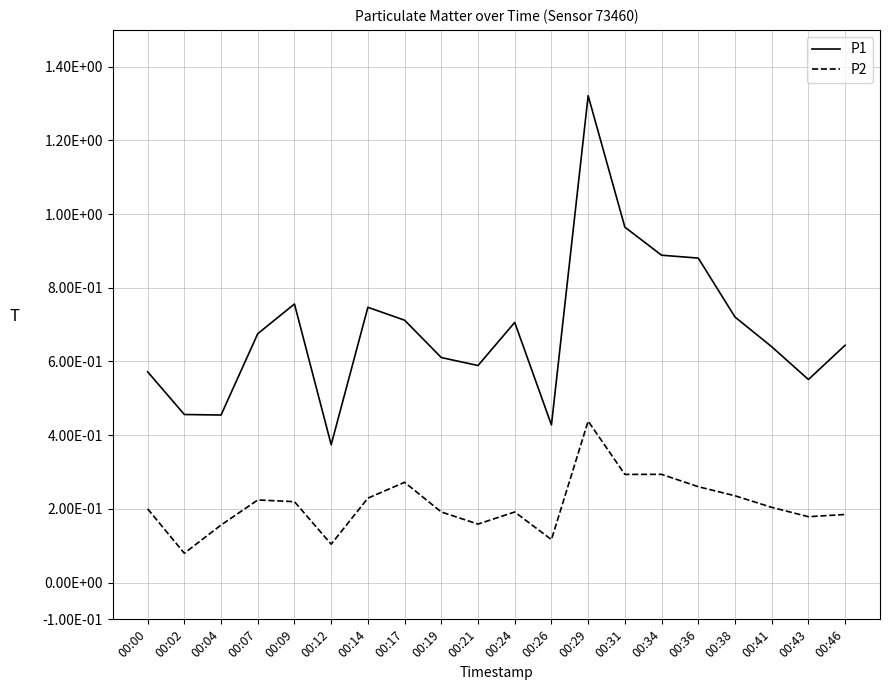

What are all the series names shown in the legend?

P1, P2